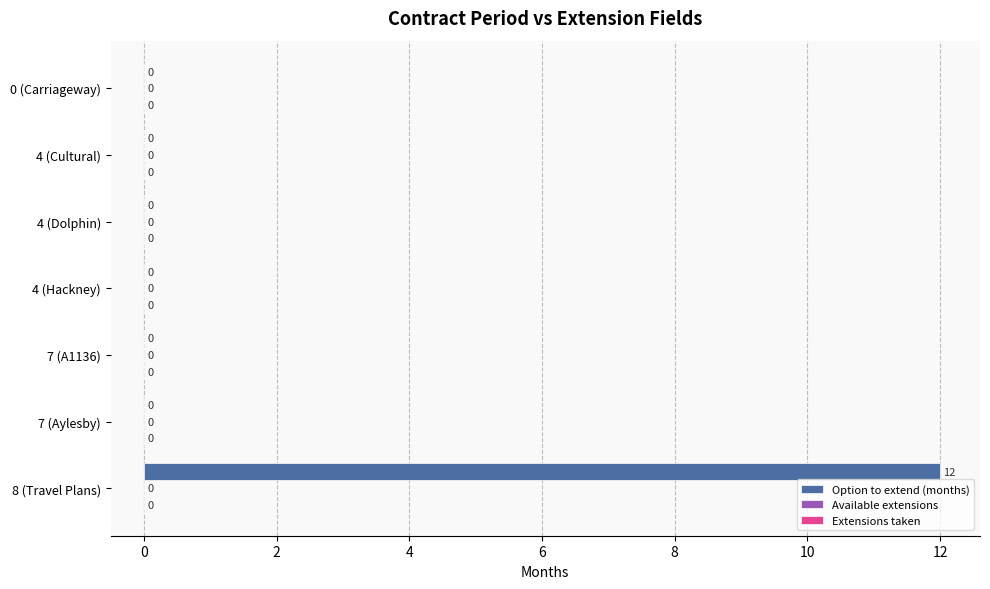

Are the bars horizontal?

Yes